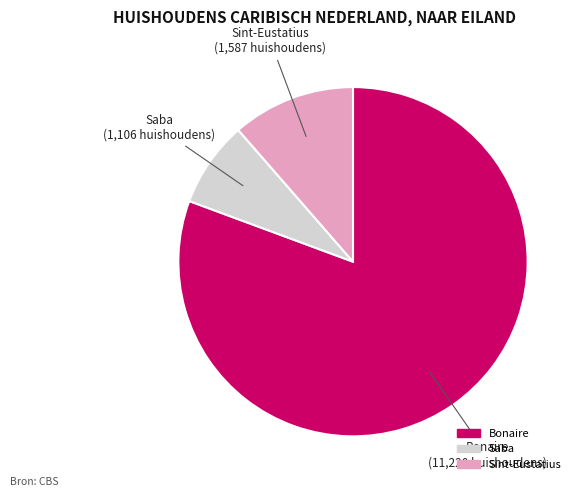

True or false: Sint-Eustatius accounts for 11% of the total.

True